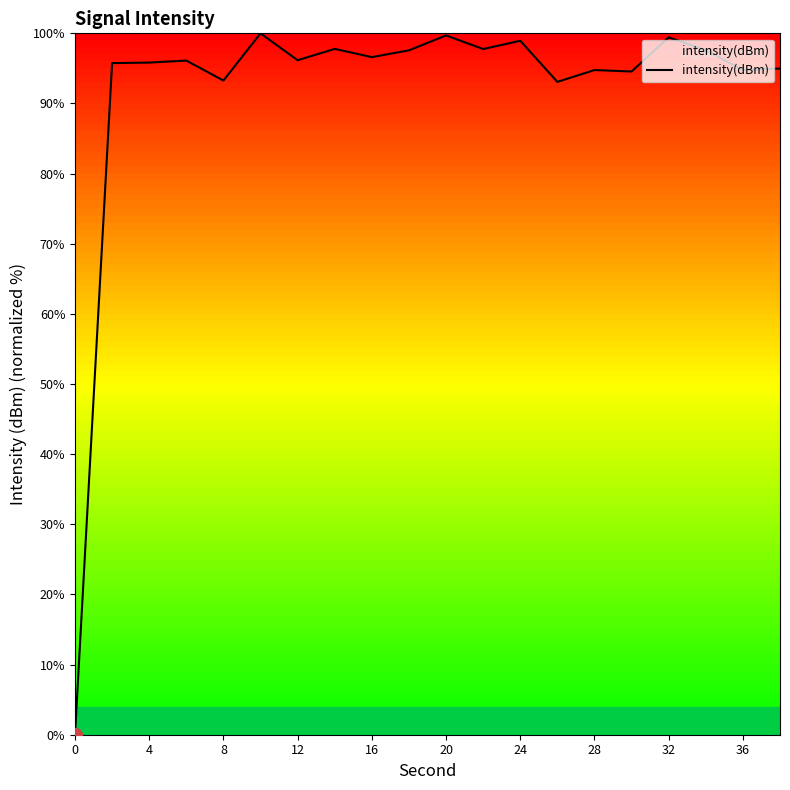

What is the greatest value displayed?

100.0